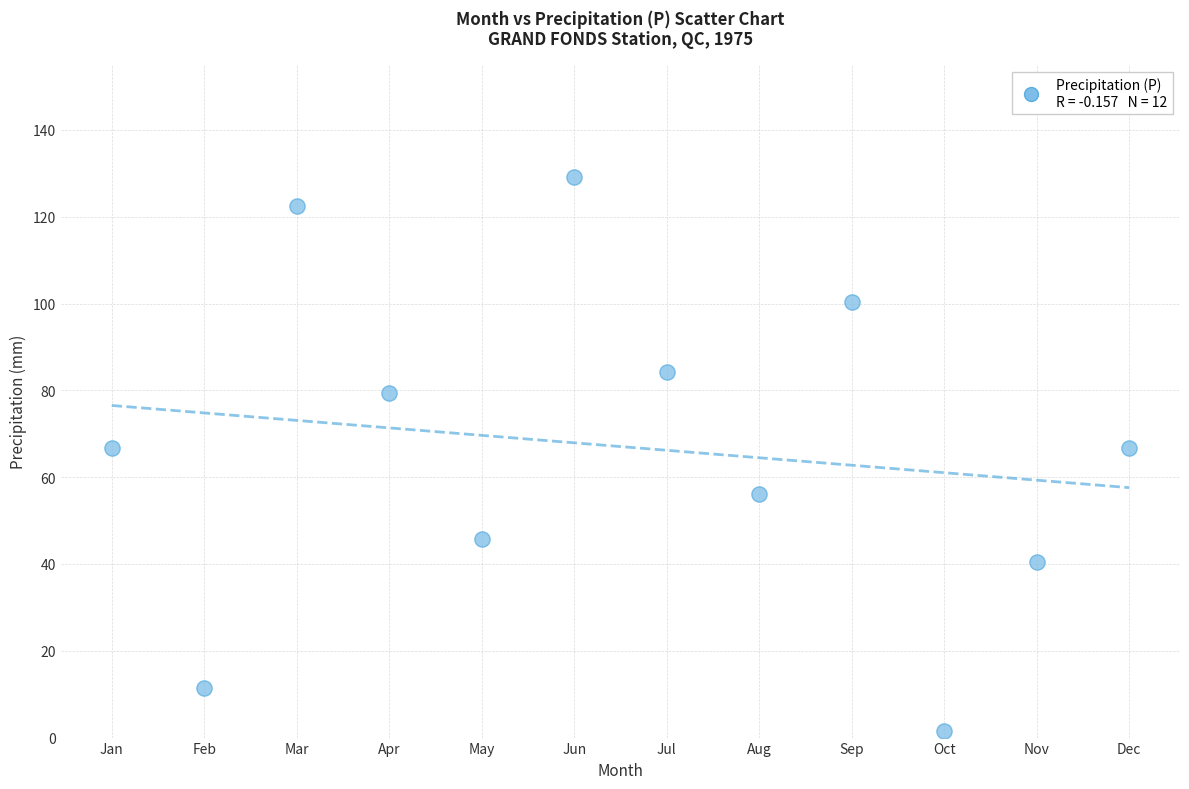

What is the range of Y values (max minus min)?

127.5